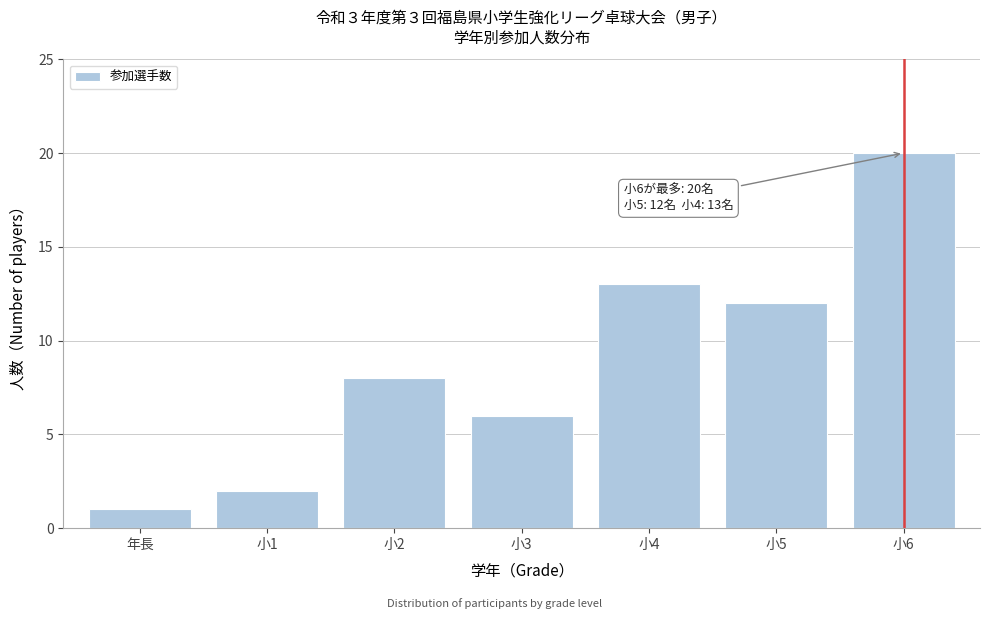

Reading right to left, extract all data points from this chart.

20	12	13	6	8	2	1